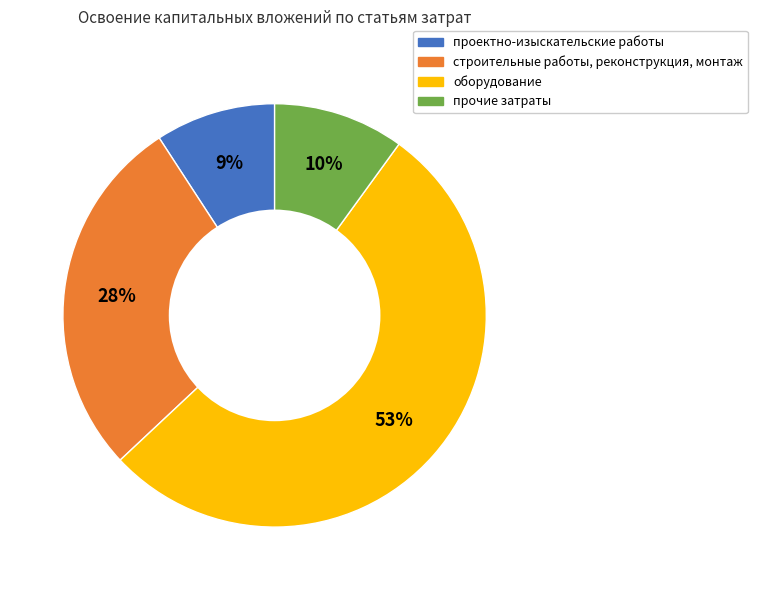

Count the number of slices in the pie.

4